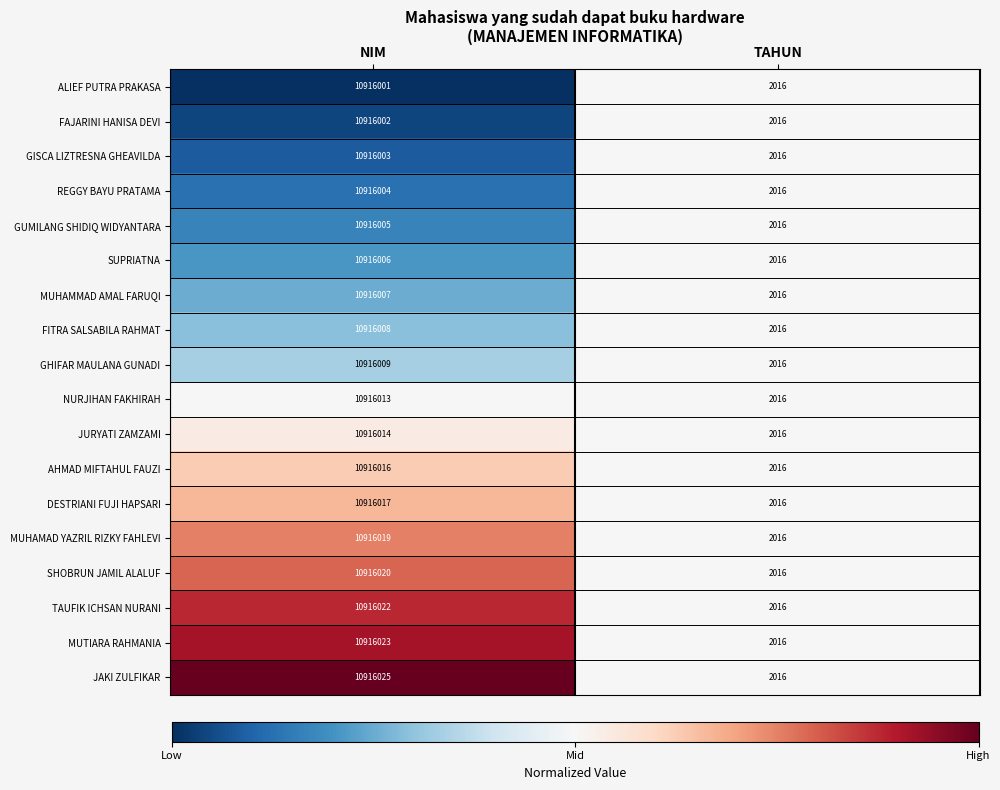

What is the maximum value shown in the chart?

10916025